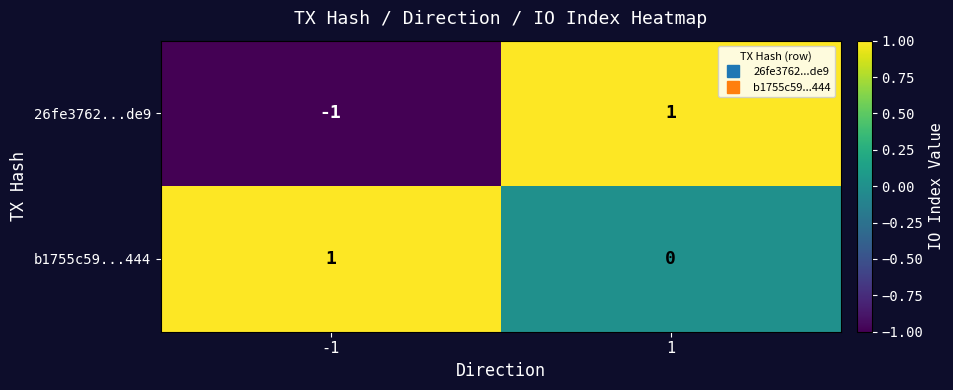

At which category does the chart reach its minimum across all series?

-1